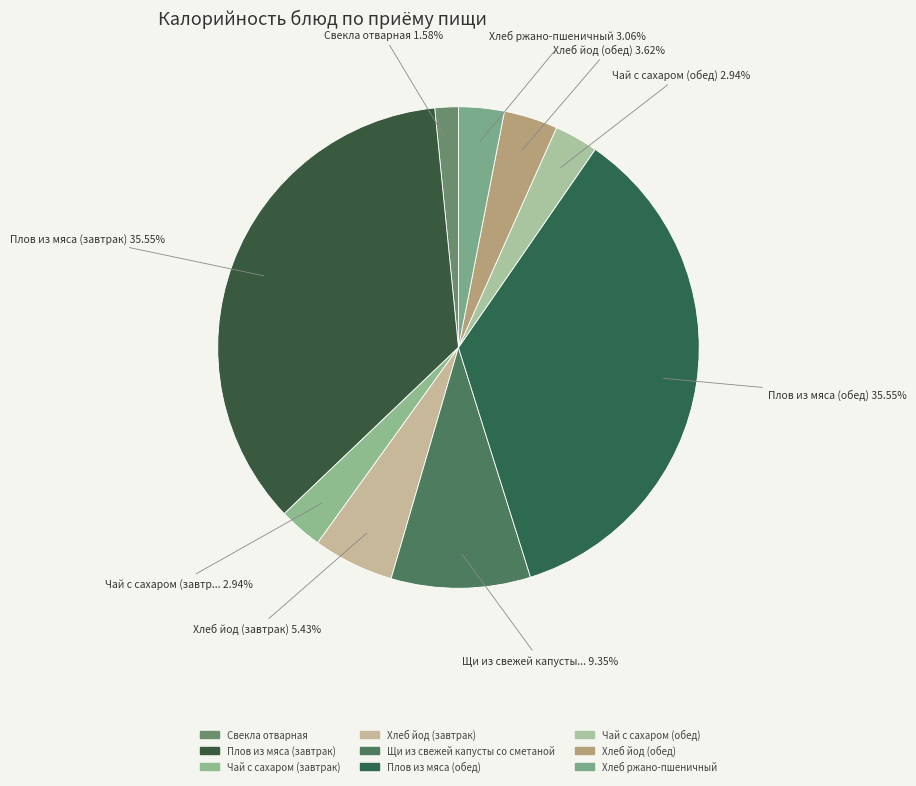

What is the smallest slice in the pie chart?

Свекла отварная